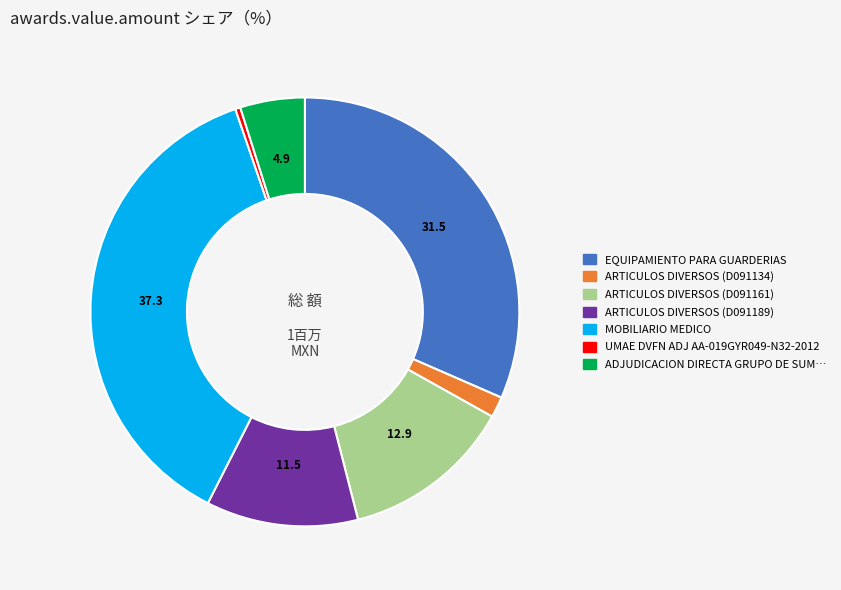

Is there any slice that represents more than half of the pie?

No